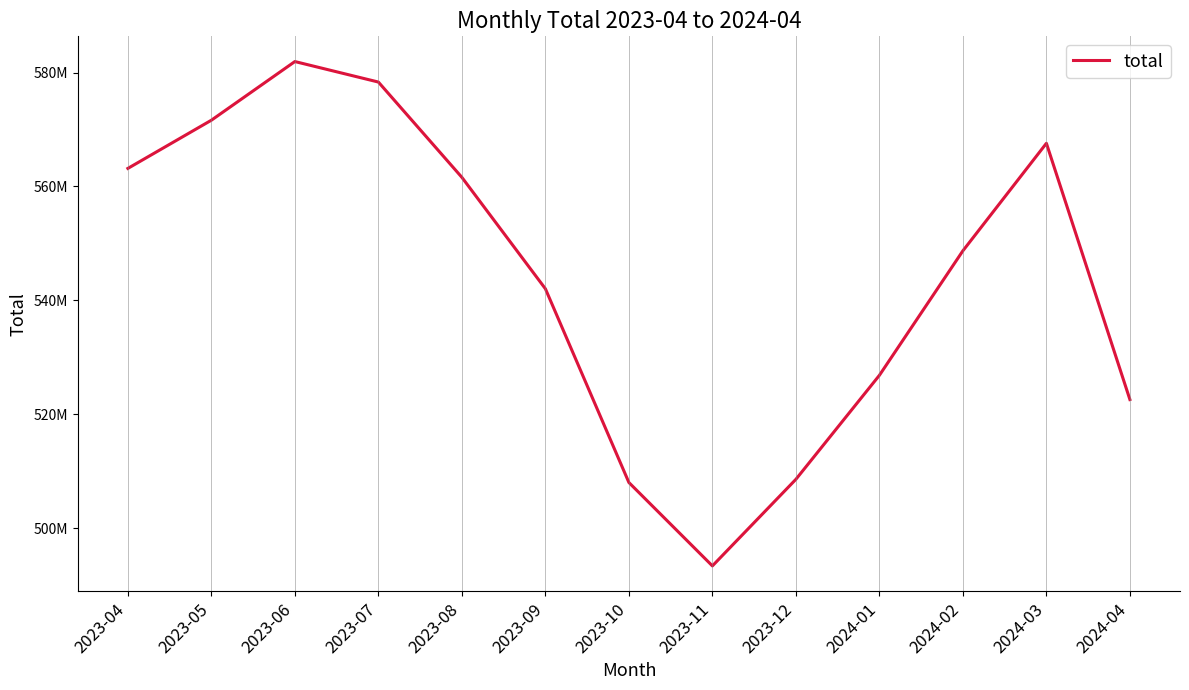

Does the chart have visible grid lines?

No